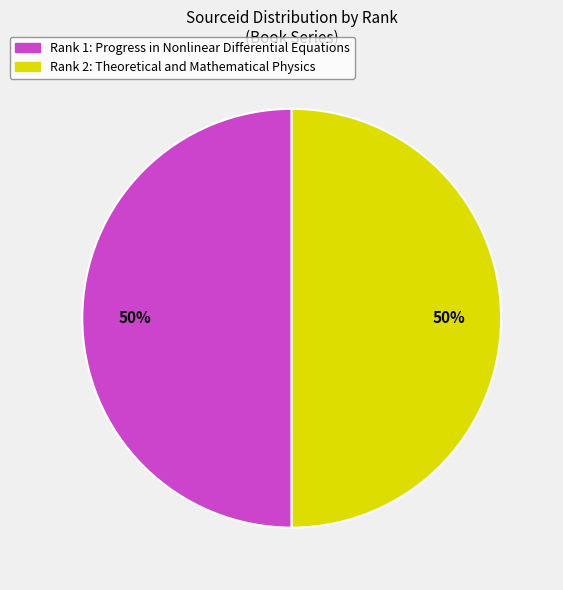

To the nearest percent, what is the average slice percentage?

50%